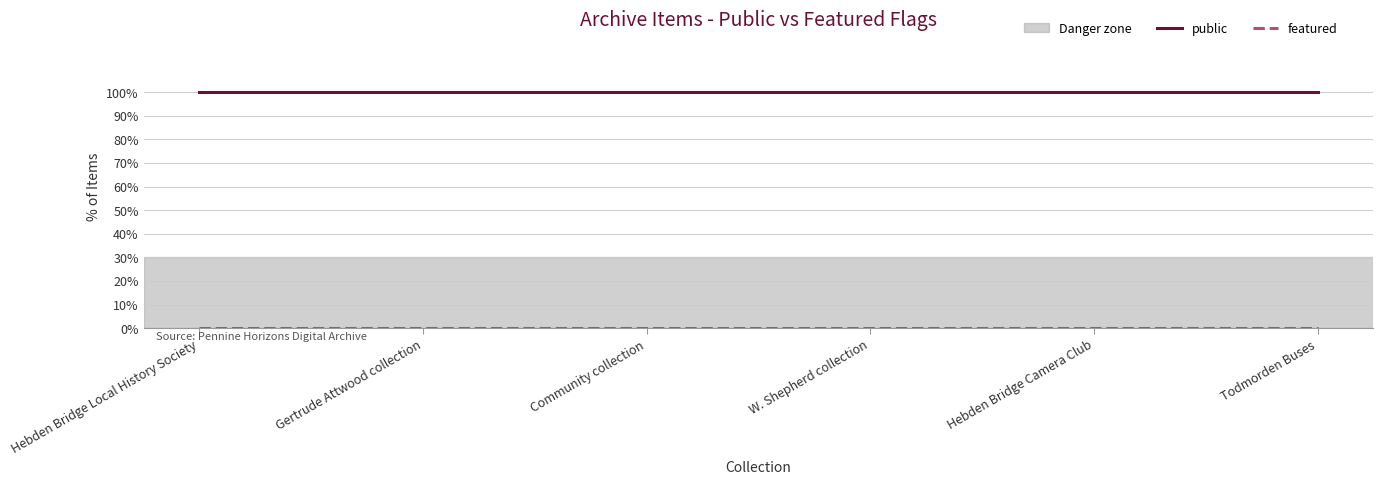

What is the greatest value displayed?

100